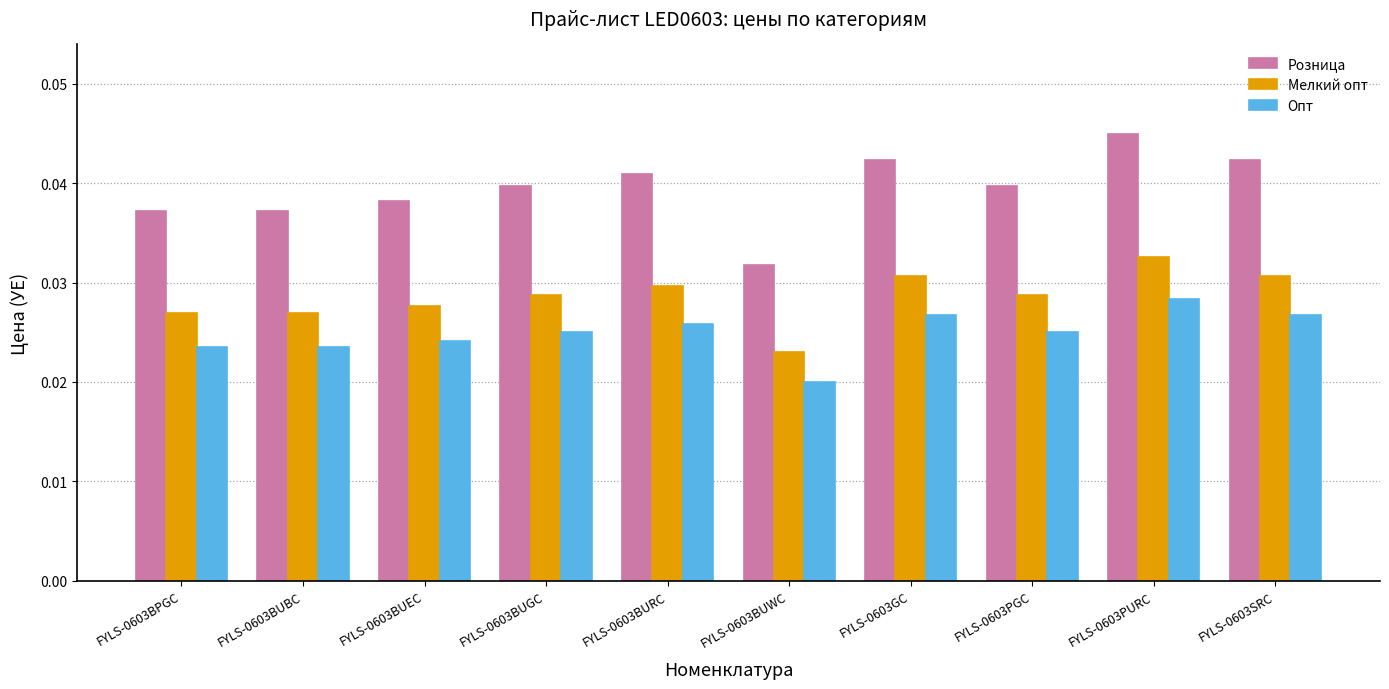

Which label corresponds to the largest value in the chart?

FYLS-0603PURC